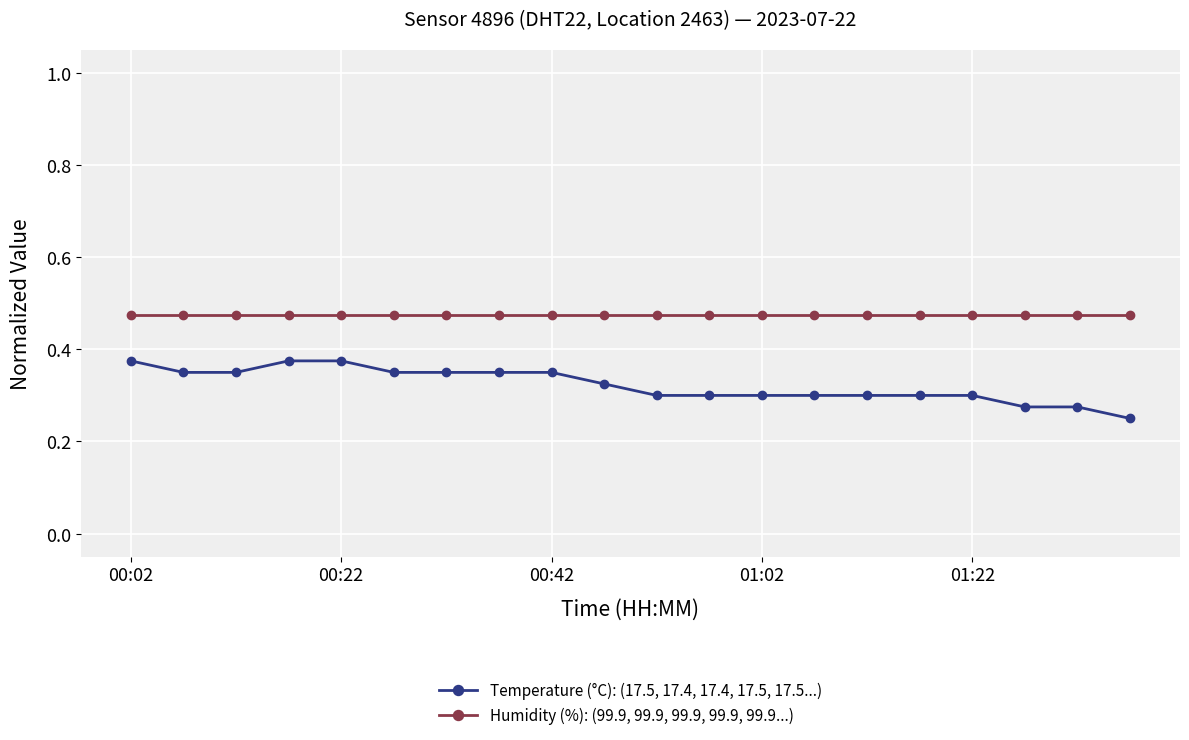

How many lines are shown in the chart?

2